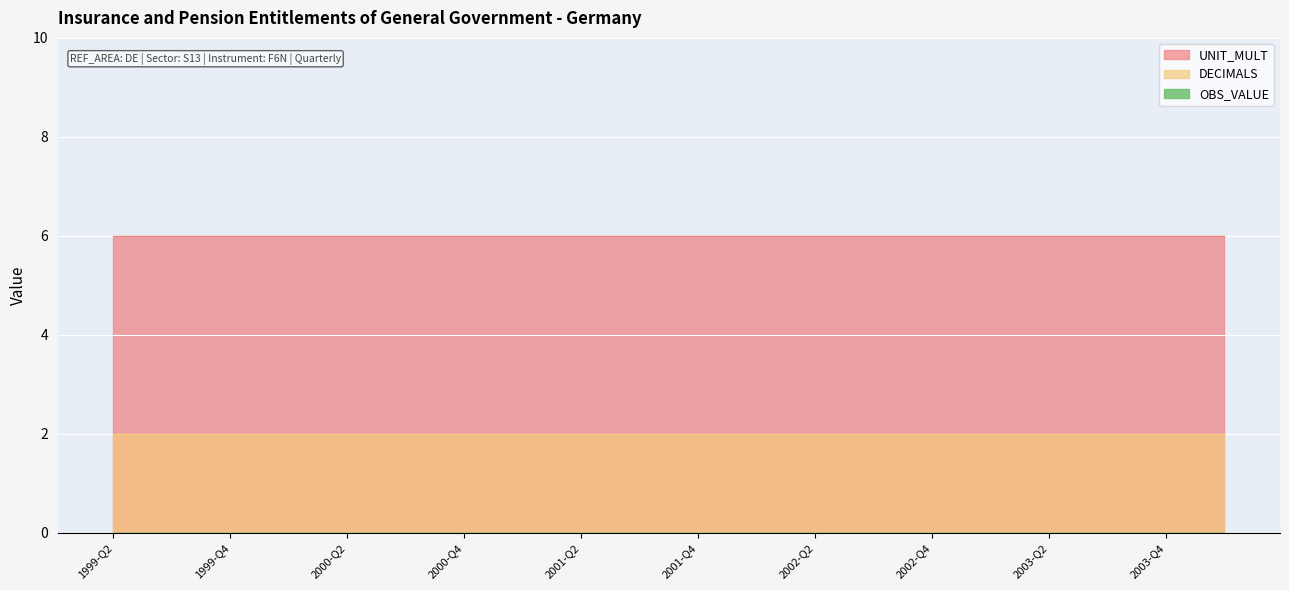

What are all the series names shown in the legend?

OBS_VALUE, DECIMALS, UNIT_MULT